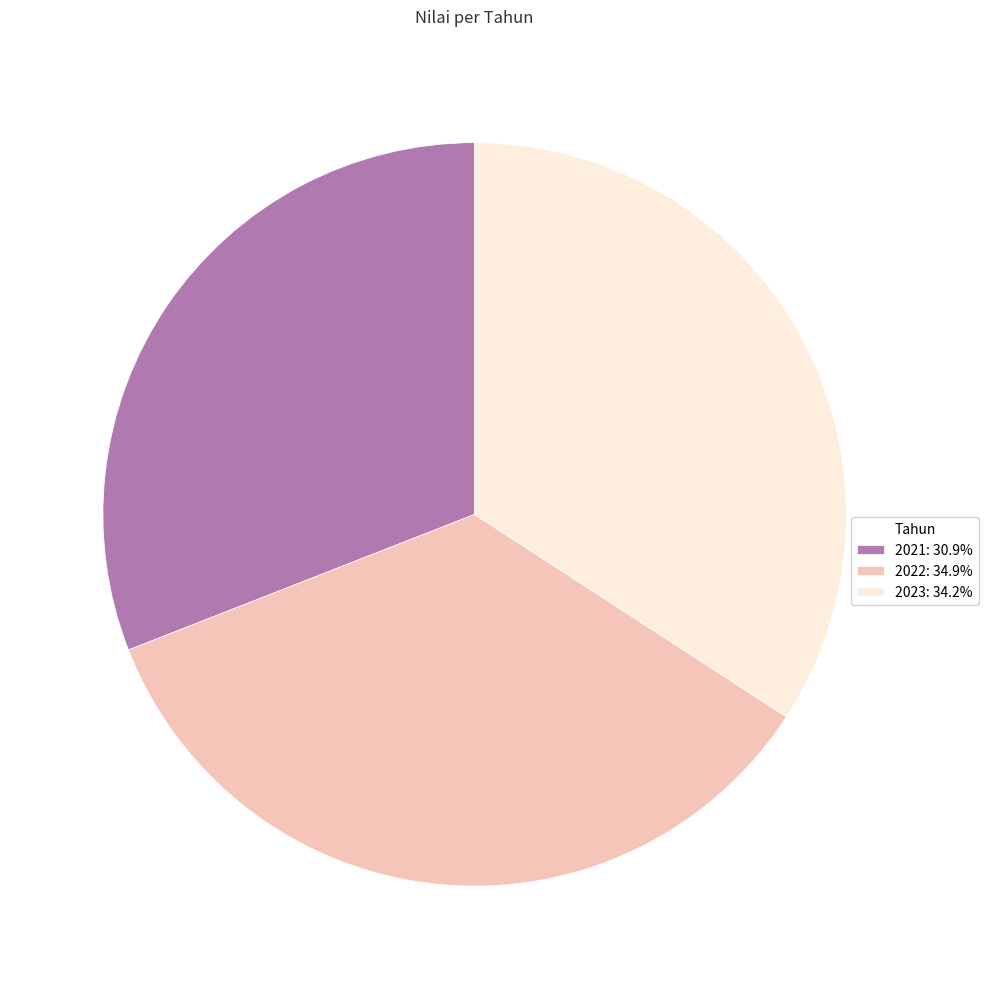

Is there a majority slice in this chart?

No